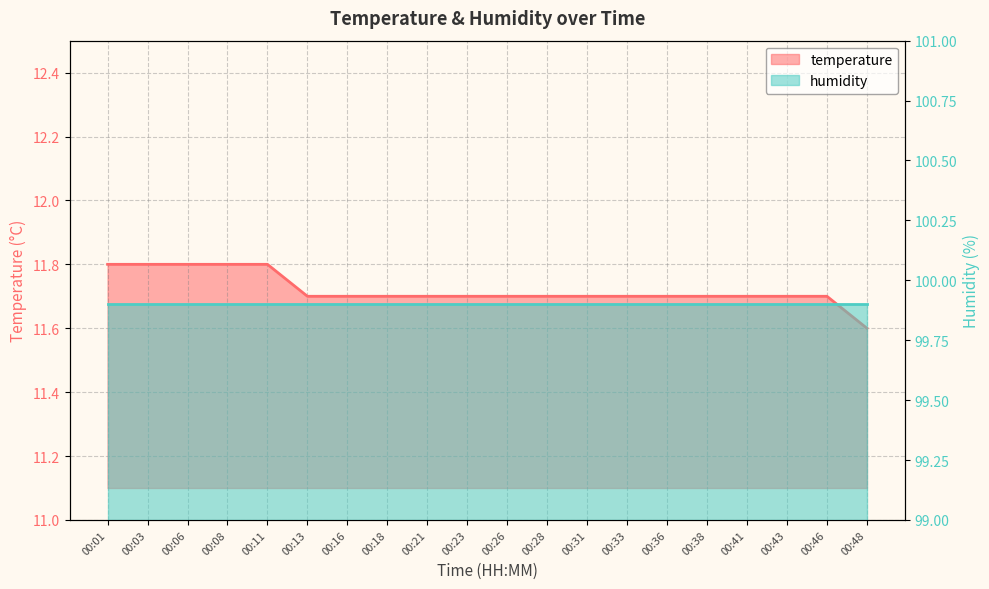

Which category has the highest value across all series?

00:01